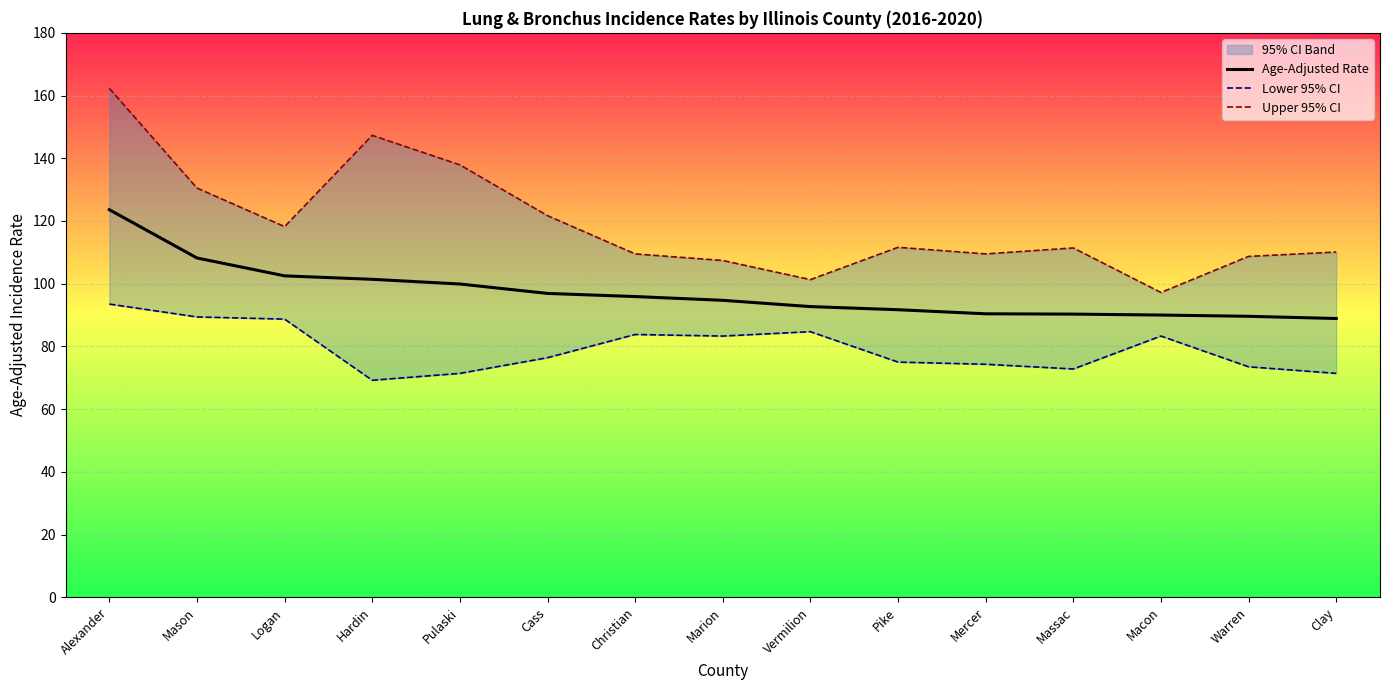

Which has a higher value, Alexander or Warren?

Alexander